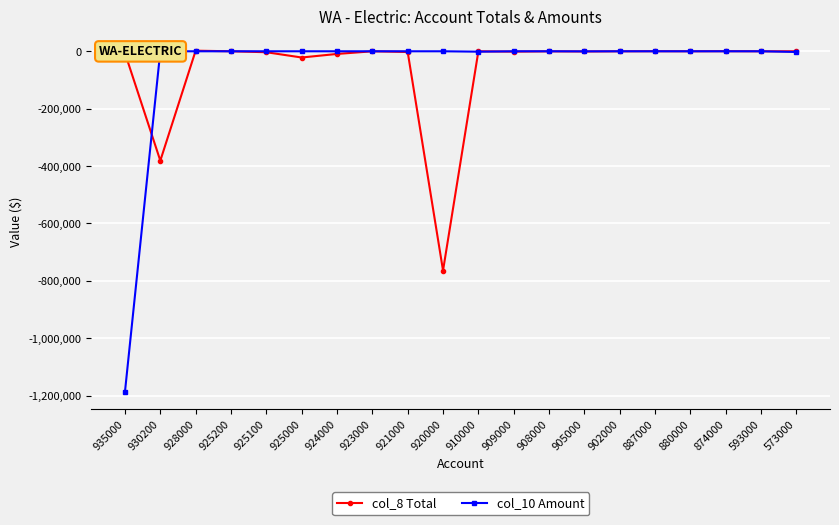

What is the sum of all col_8 Total values?

-1187592